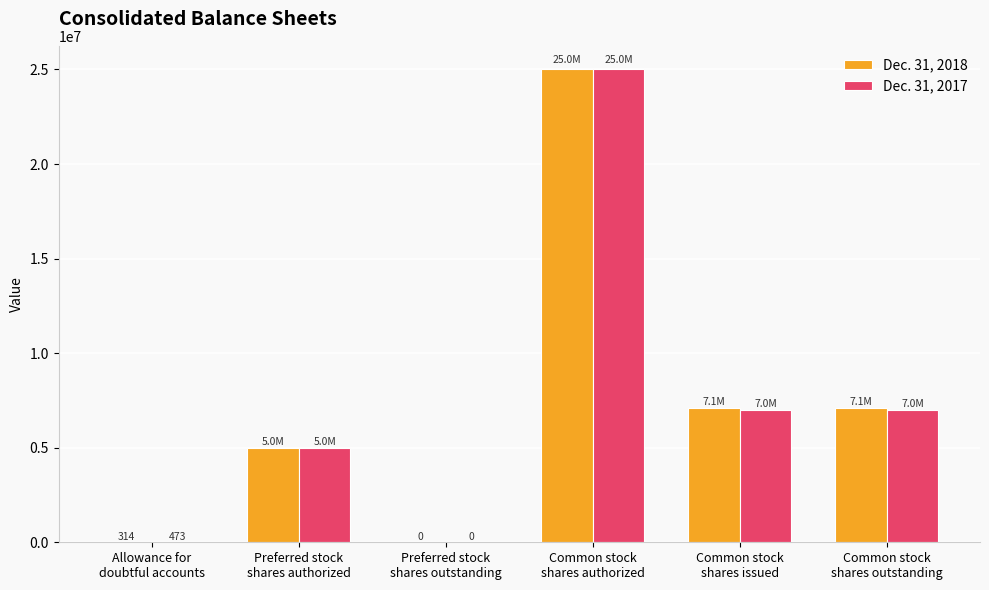

Between Preferred stock
shares authorized and Common stock
shares outstanding, which series saw the biggest shift?

Dec. 31, 2018